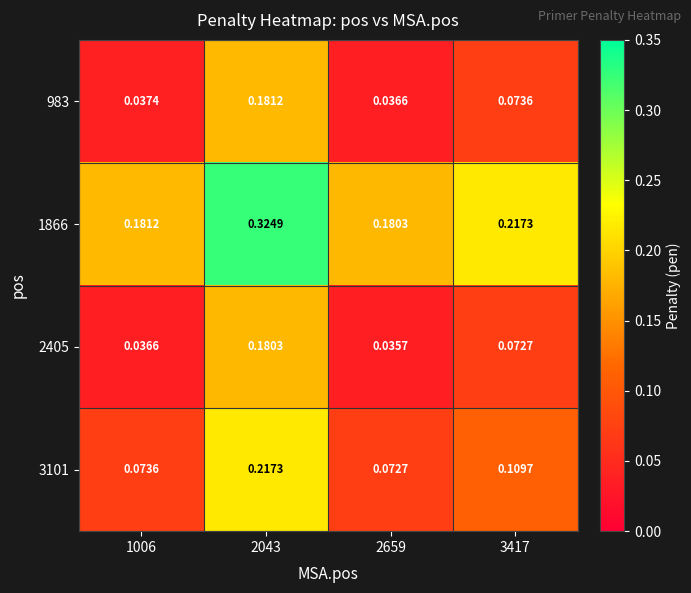

Is the value of 3101 at 2043 greater than the value of 2405 at 3417?

Yes